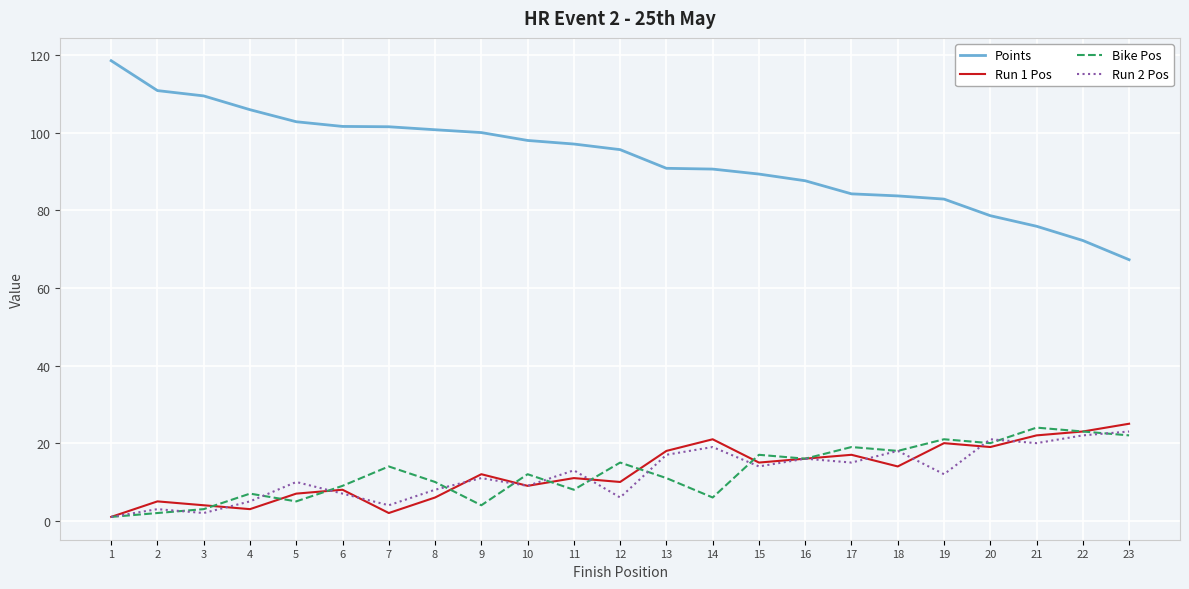

True or false: Points and Run 1 Pos intersect in this chart.

False